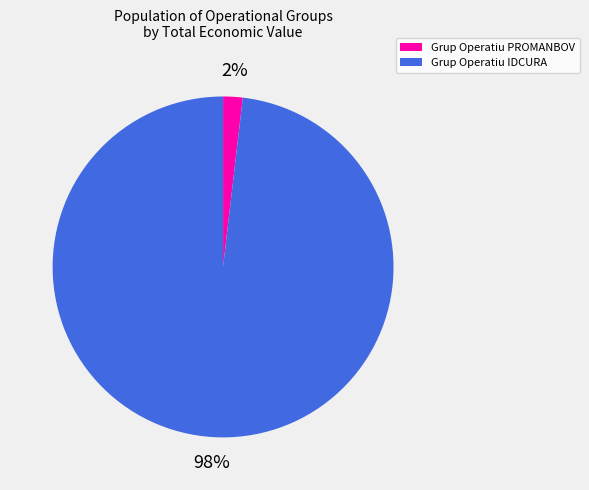

Which category has the biggest portion of the pie?

Grup Operatiu IDCURA